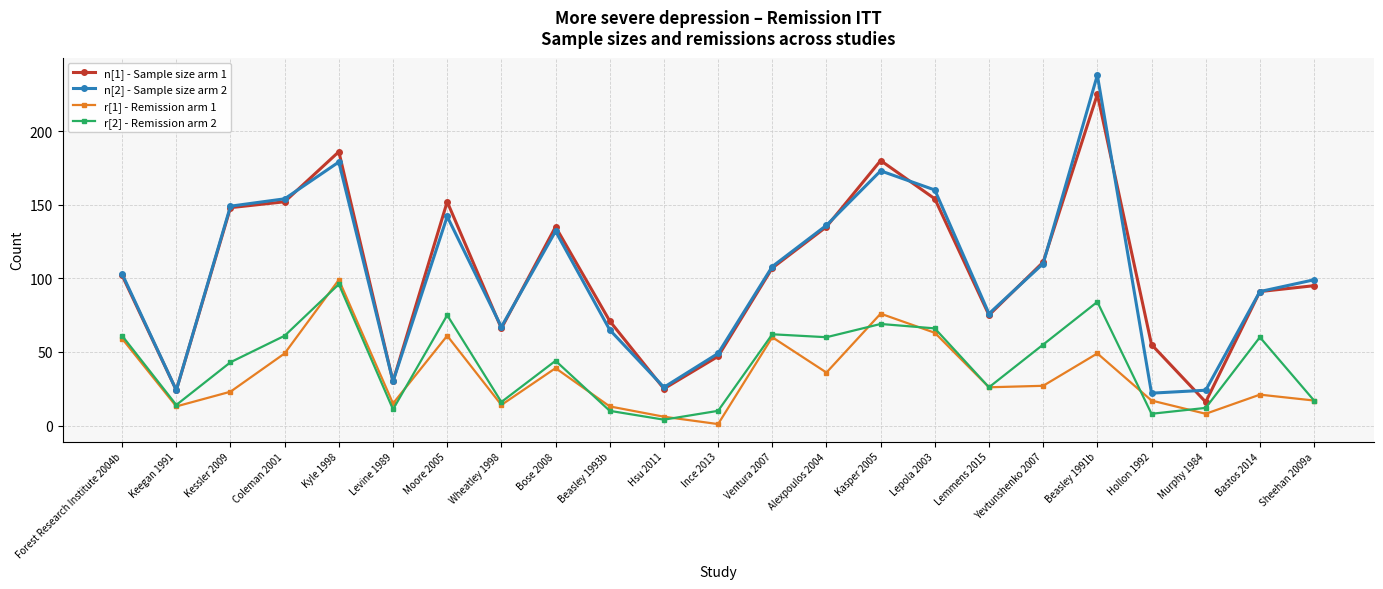

At which category does n[2] - Sample size arm 2 reach its first local peak?

Kyle 1998